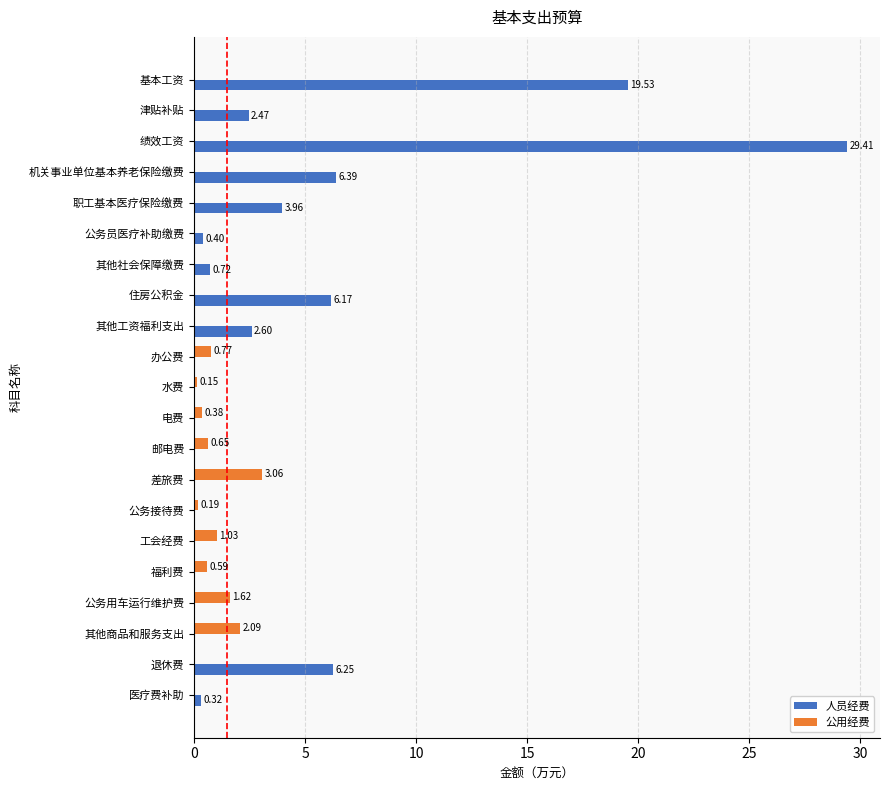

At which label does 人员经费 reach its peak?

绩效工资